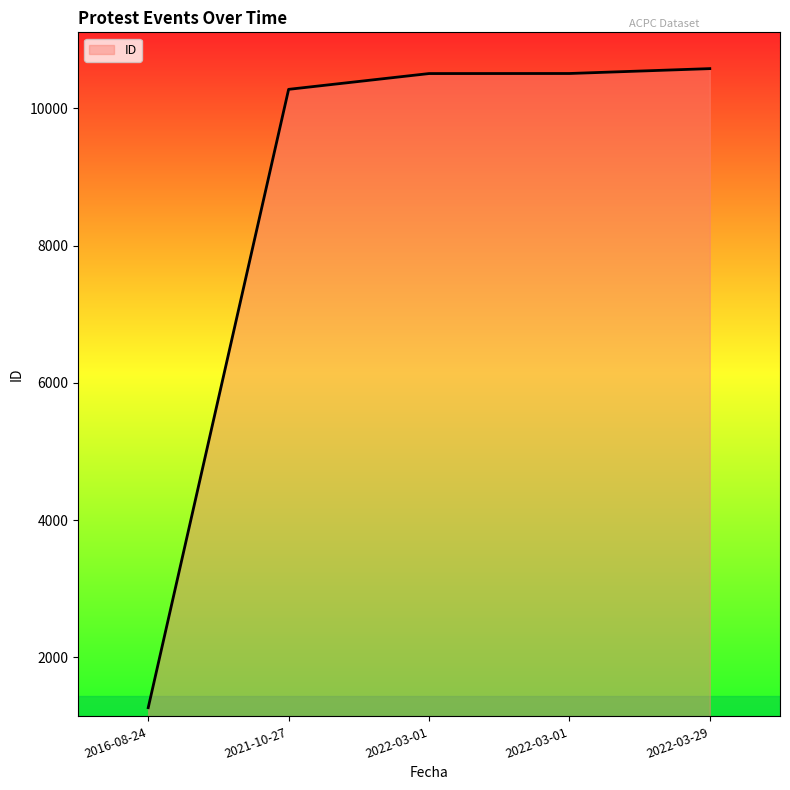

What is the label of the 1st point from the left?

2016-08-24